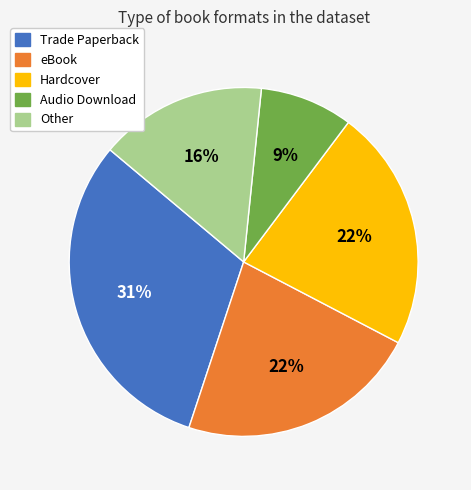

Is there a majority slice in this chart?

No